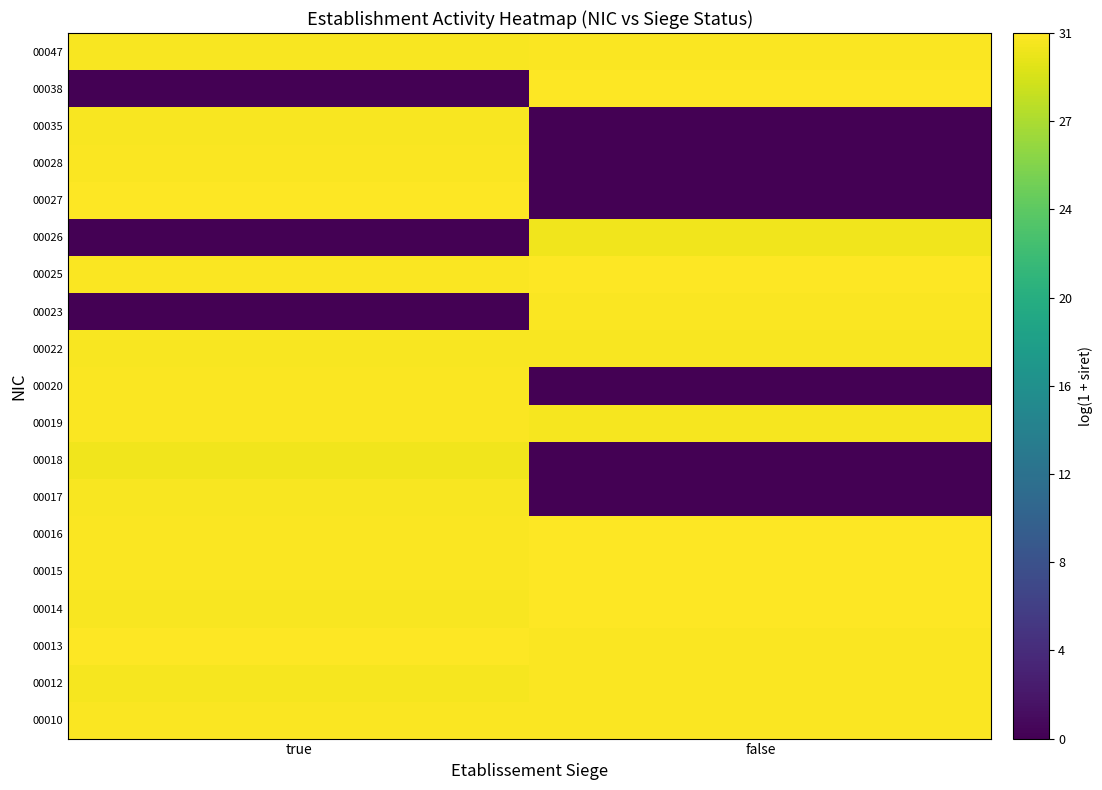

Reading left to right, what are all the values shown in this chart?

00010: true=31.2	false=31.2
00012: true=30.9	false=31.1
00013: true=31.3	false=31.1
00014: true=31.1	false=31.3
00015: true=31.2	false=31.3
00016: true=31.1	false=31.3
00017: true=31.1	false=0.0
00018: true=30.7	false=0.0
00019: true=31.1	false=30.9
00020: true=31.2	false=0.0
00022: true=31.1	false=31.1
00023: true=0.0	false=31.1
00025: true=31.2	false=31.3
00026: true=0.0	false=30.7
00027: true=31.3	false=0.0
00028: true=31.2	false=0.0
00035: true=31.1	false=0.0
00038: true=0.0	false=31.3
00047: true=31.0	false=31.2